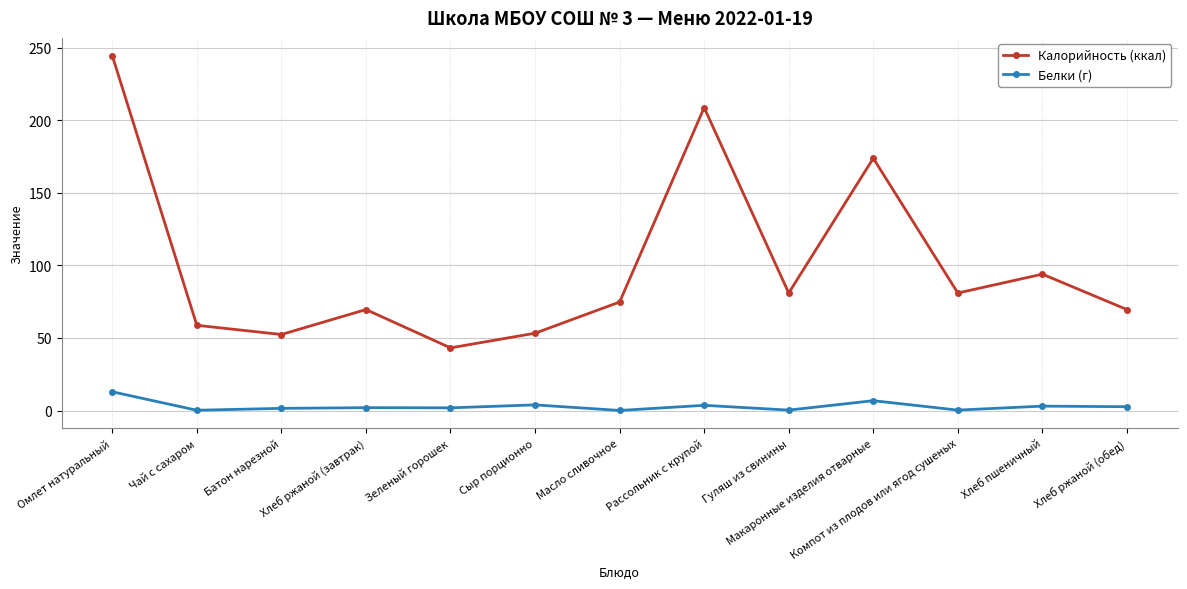

Rank the series by their average value, from highest to lowest.

Калорийность (ккал), Белки (г)